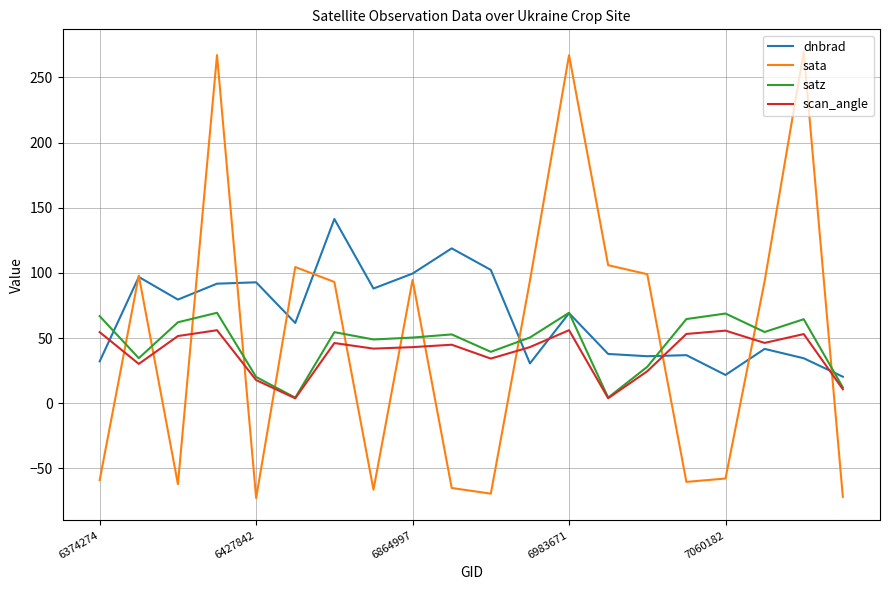

Which series has the widest spread of values?

sata